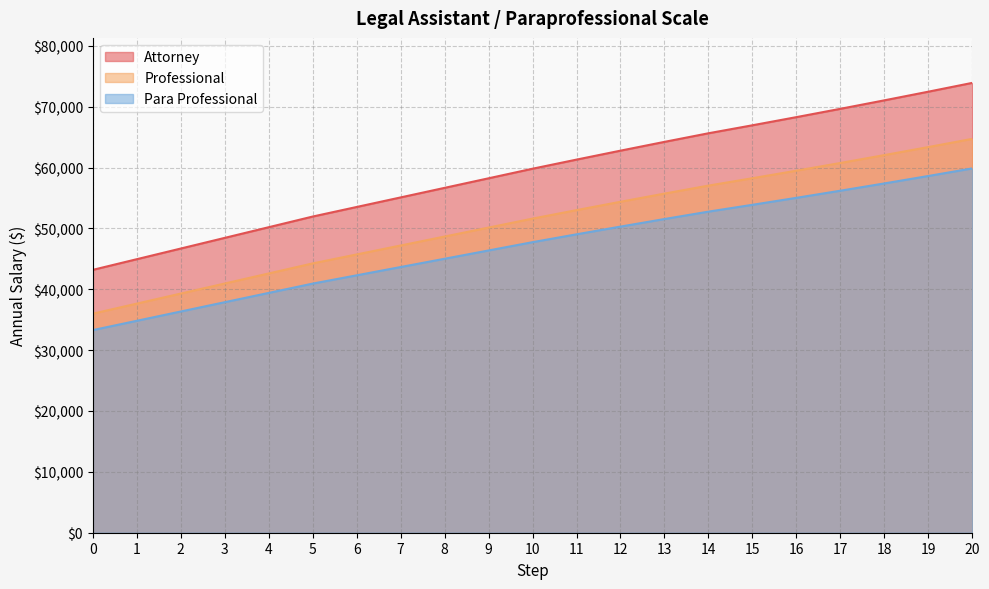

True or false: Attorney has a value of 104556.3 at 14.

False